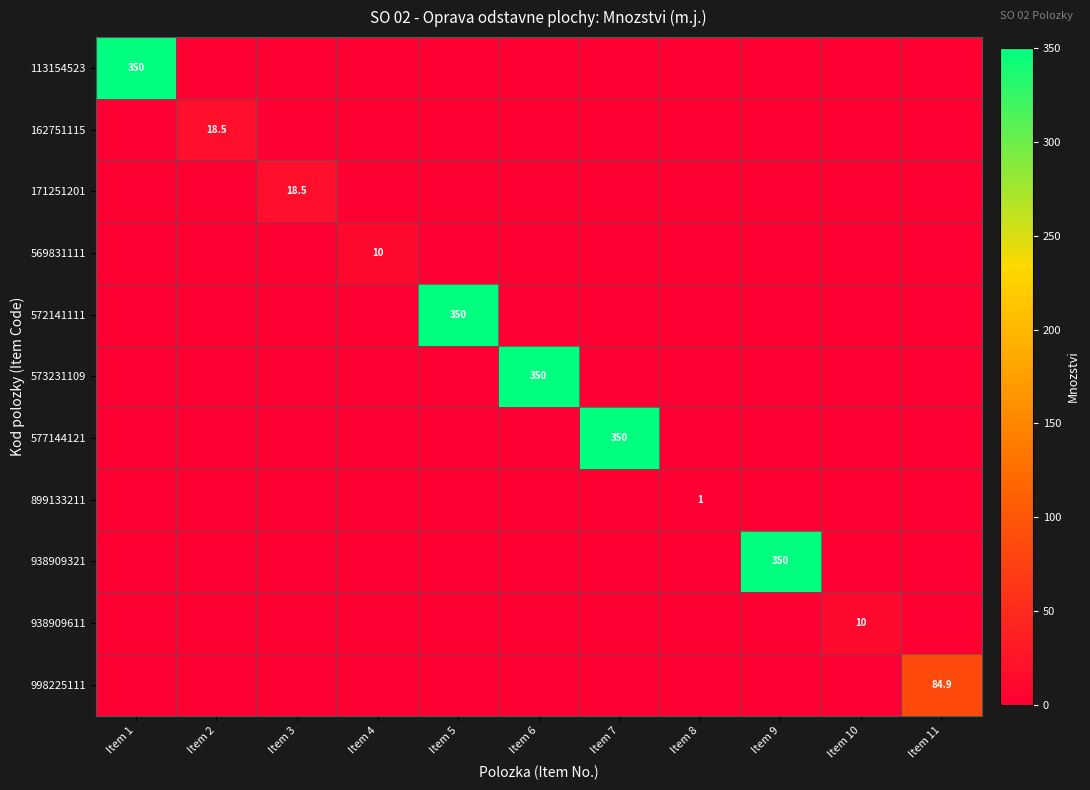

True or false: 573231109 has a value of 350.0 at Item 6.

True